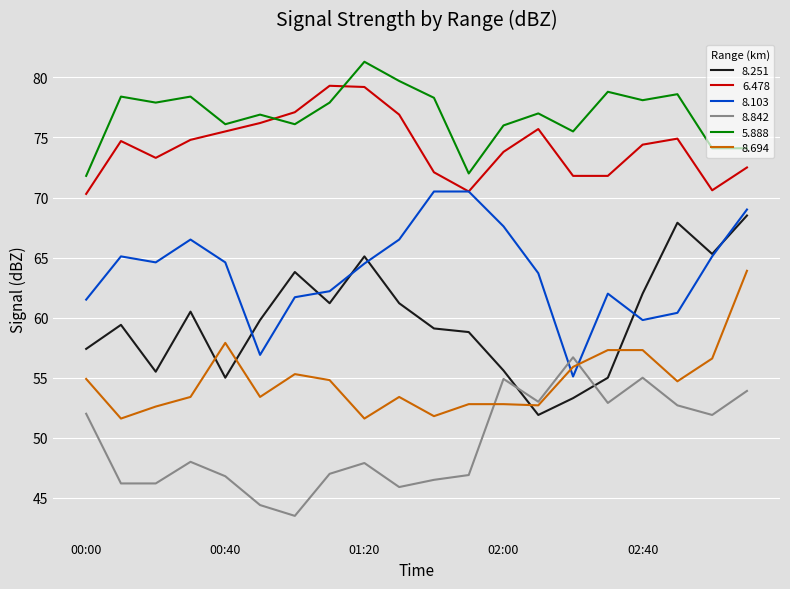

True or false: 8.694 and 6.478 intersect in this chart.

False